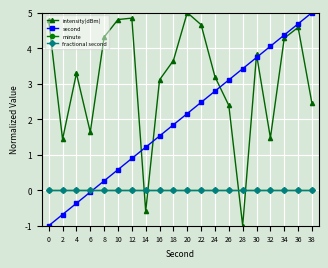

Does the chart have visible grid lines?

Yes